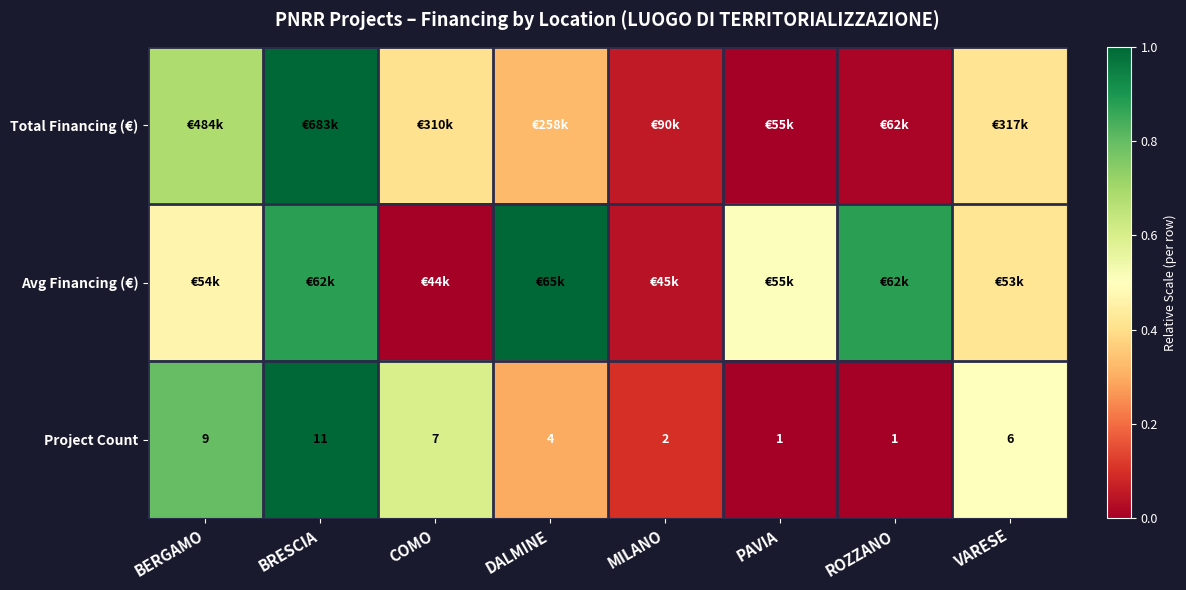

Which category has the highest value in the Project Count series?

BRESCIA